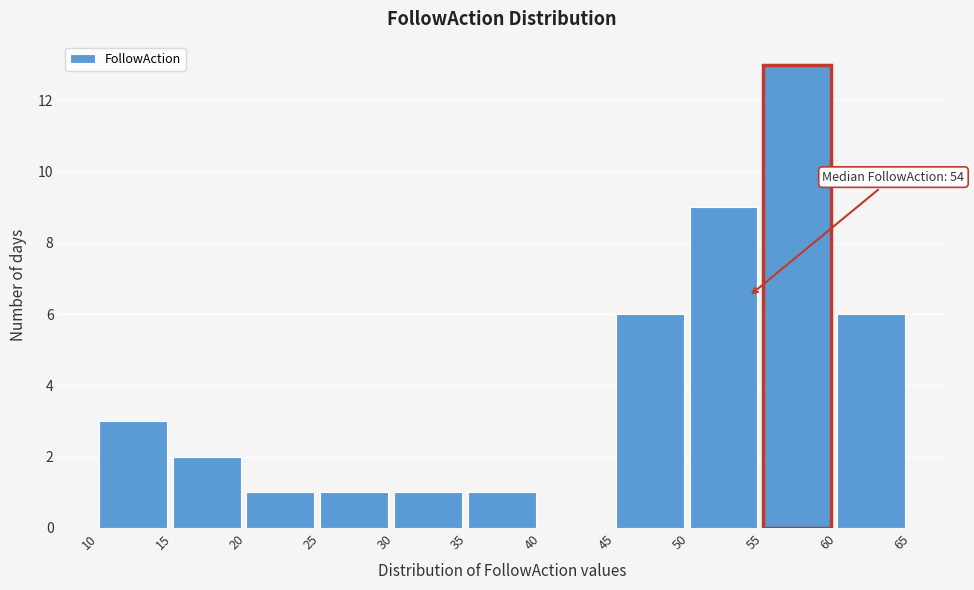

Over which range of the x-axis is the bar tallest?

55 to 60